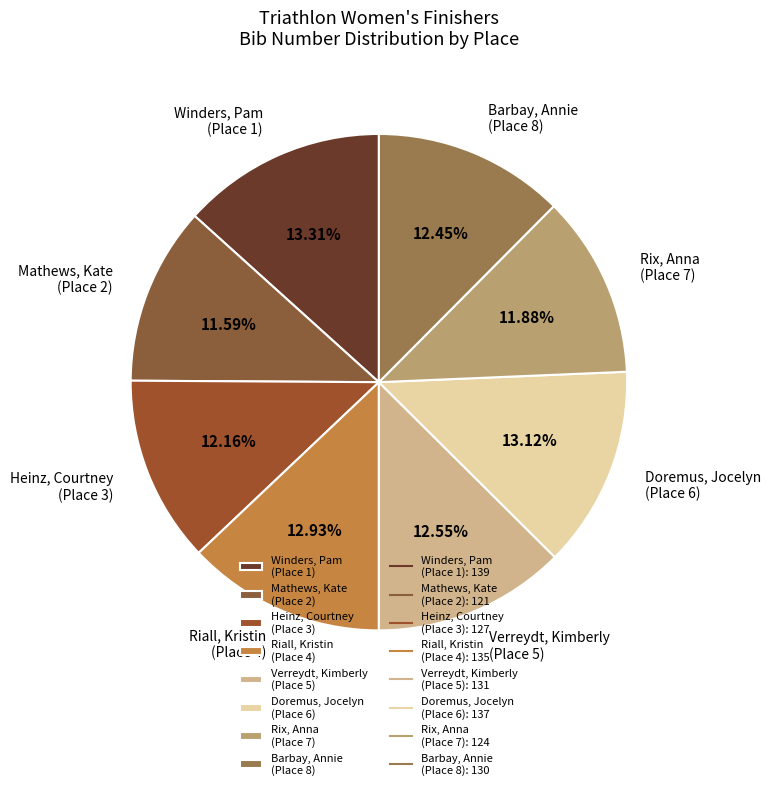

Count the number of slices in the pie.

8